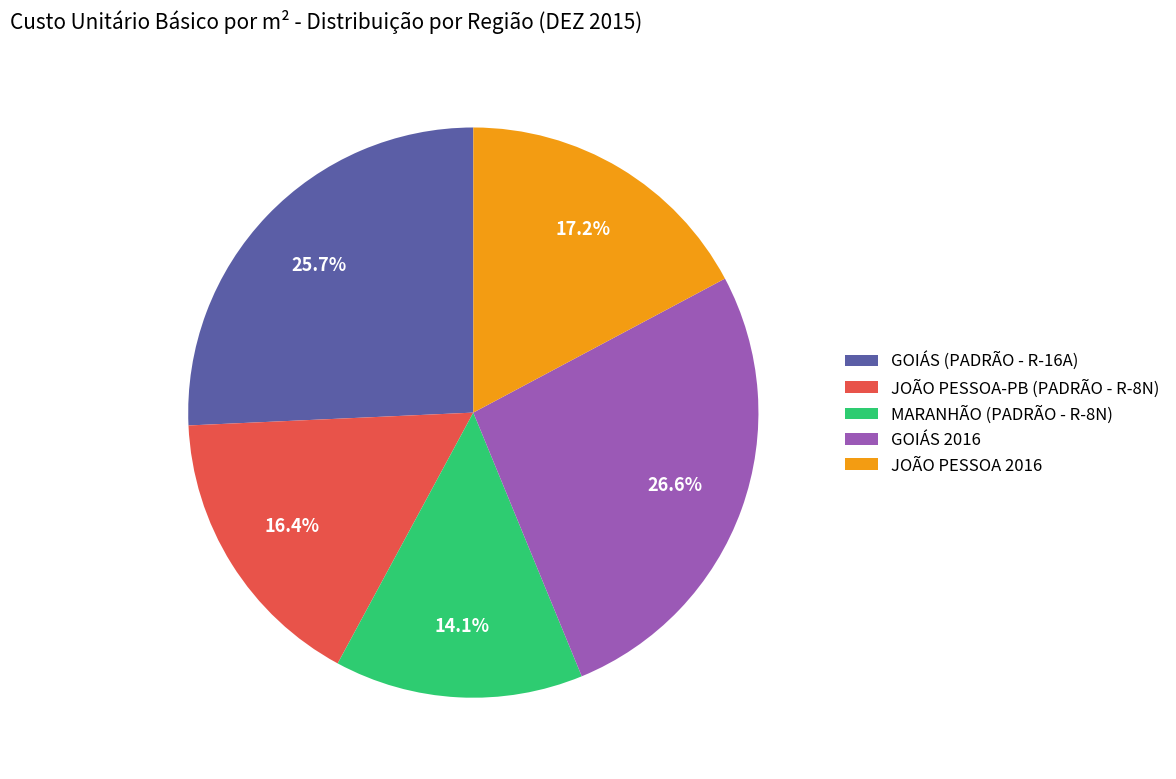

What percentage is the GOIÁS 2016 slice, to the nearest percent?

27%